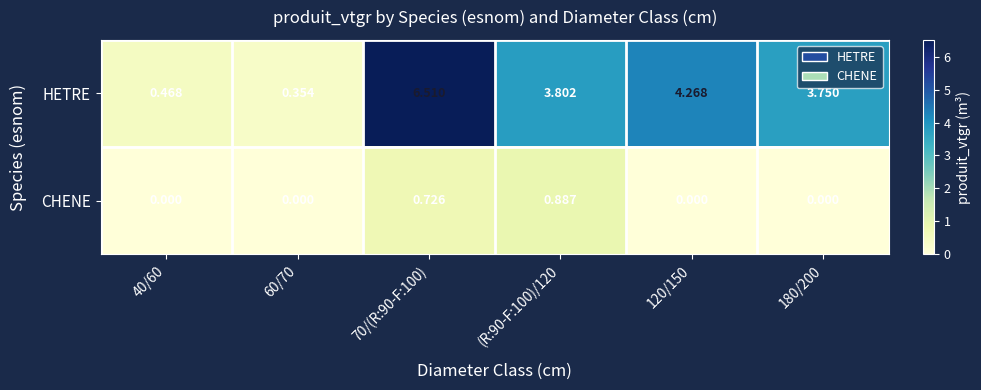

Between 70/(R:90-F:100) and 180/200, which series saw the biggest shift?

HETRE